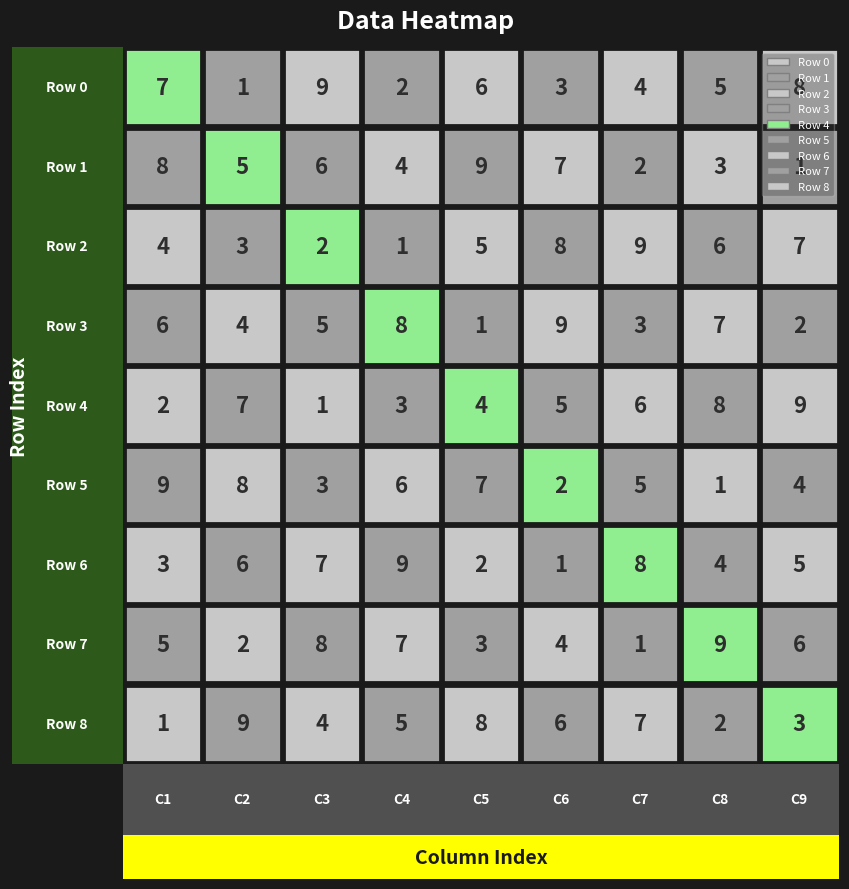

What is the difference between the highest and lowest values at 6?

8